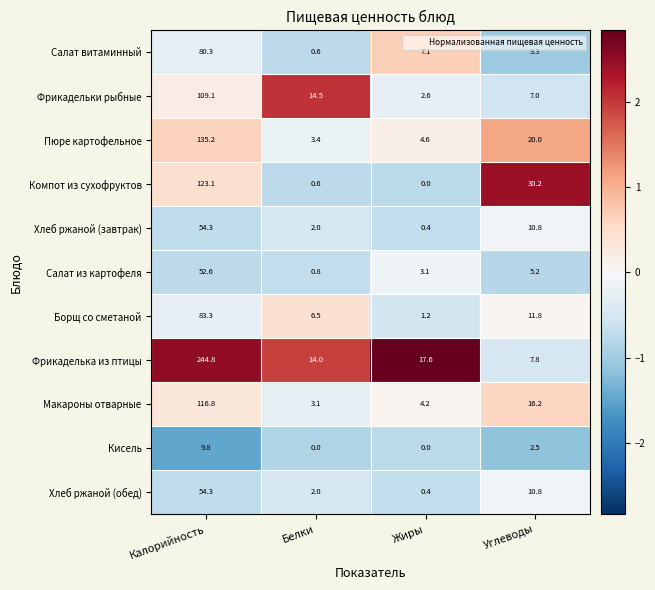

What is the sum of the Салат из картофеля values at Калорийность and Жиры?

55.7